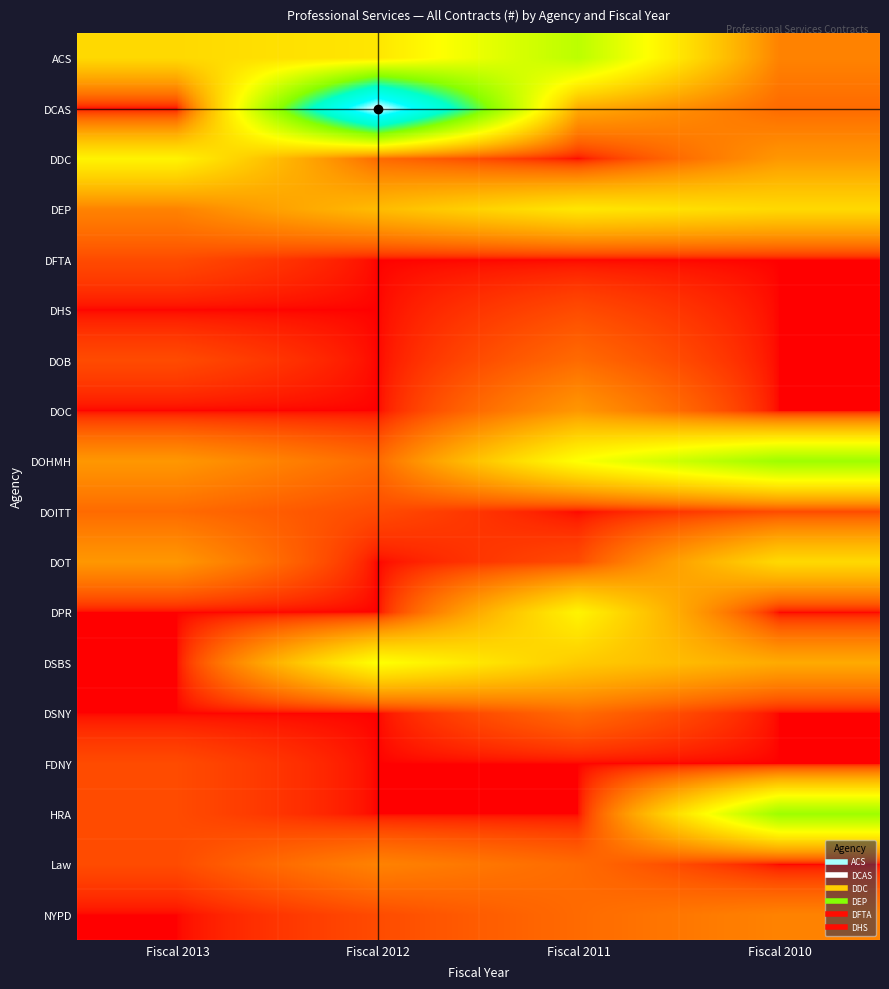

Which series has the widest spread of values?

DCAS